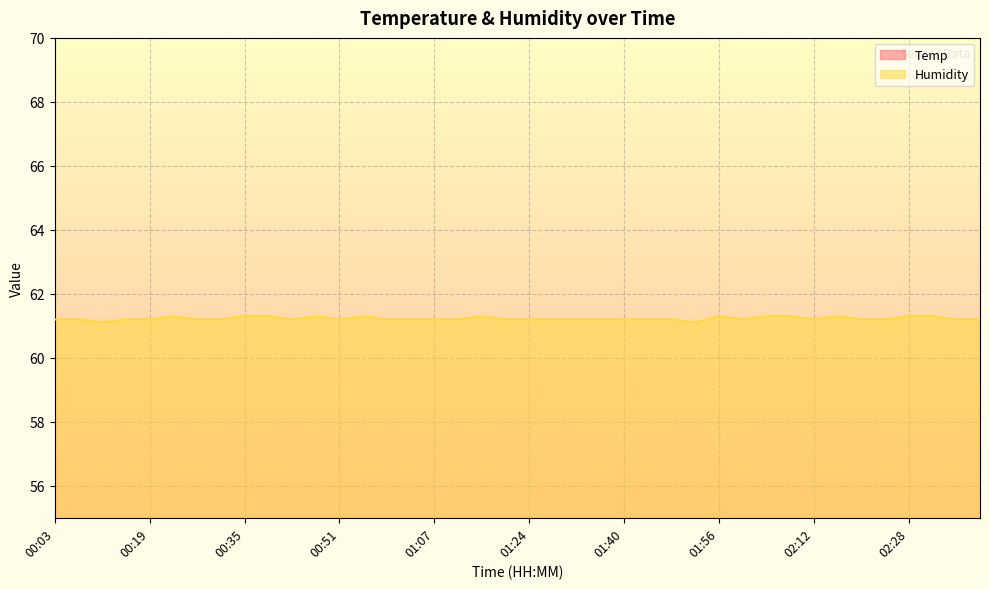

At which category does Temp reach its first local peak?

01:56